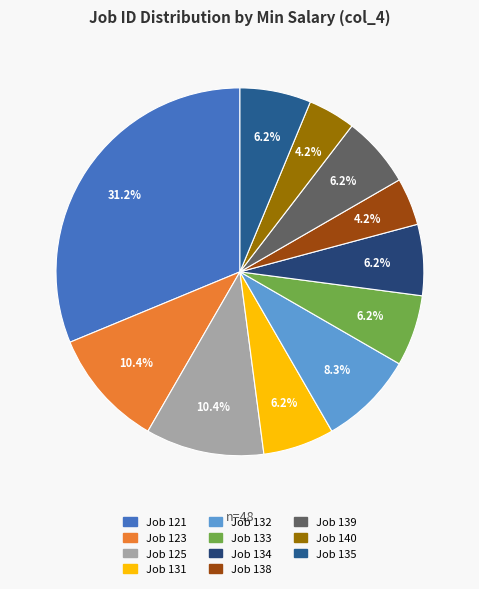

Count the number of slices in the pie.

11